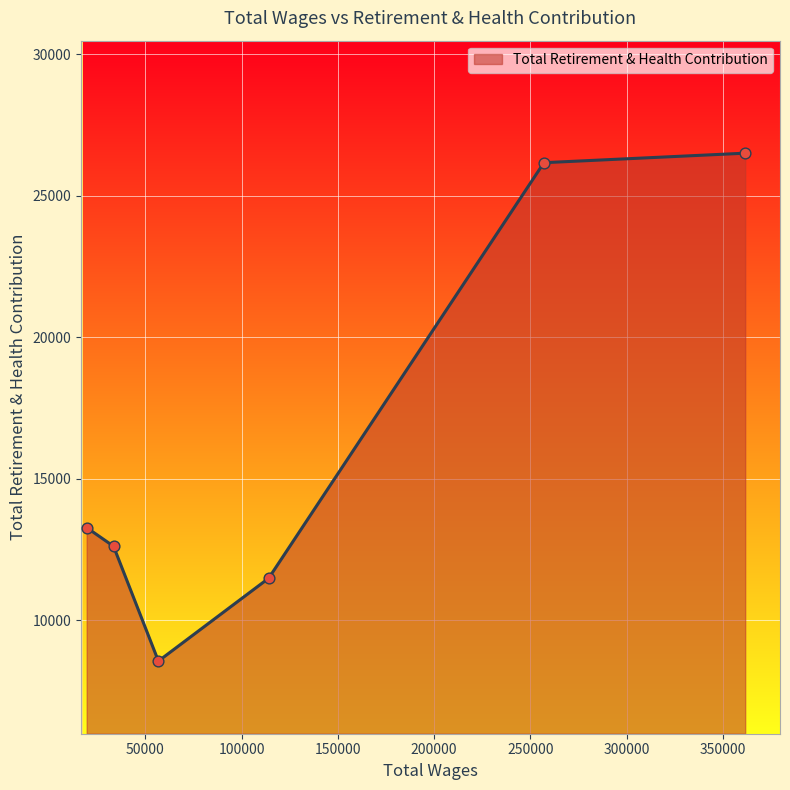

What is the difference between the second highest and second lowest values?

14682